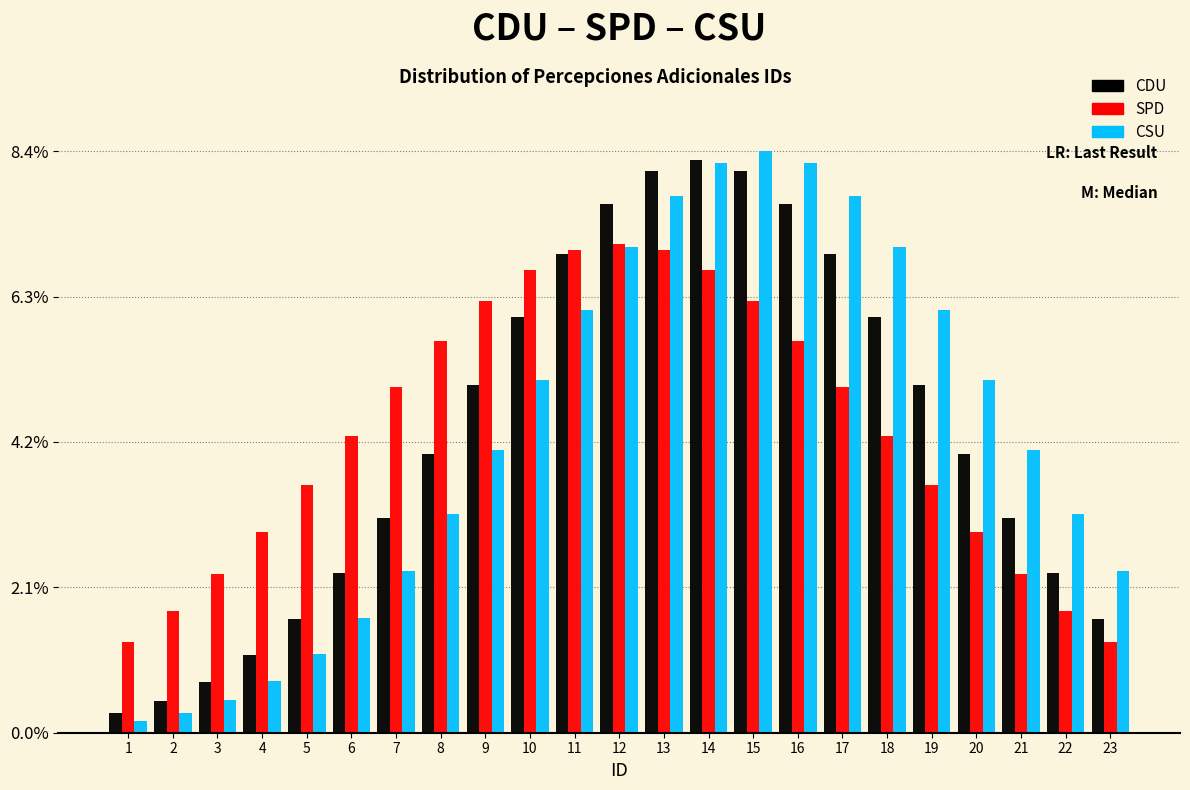

Which series has the widest spread of values?

CSU